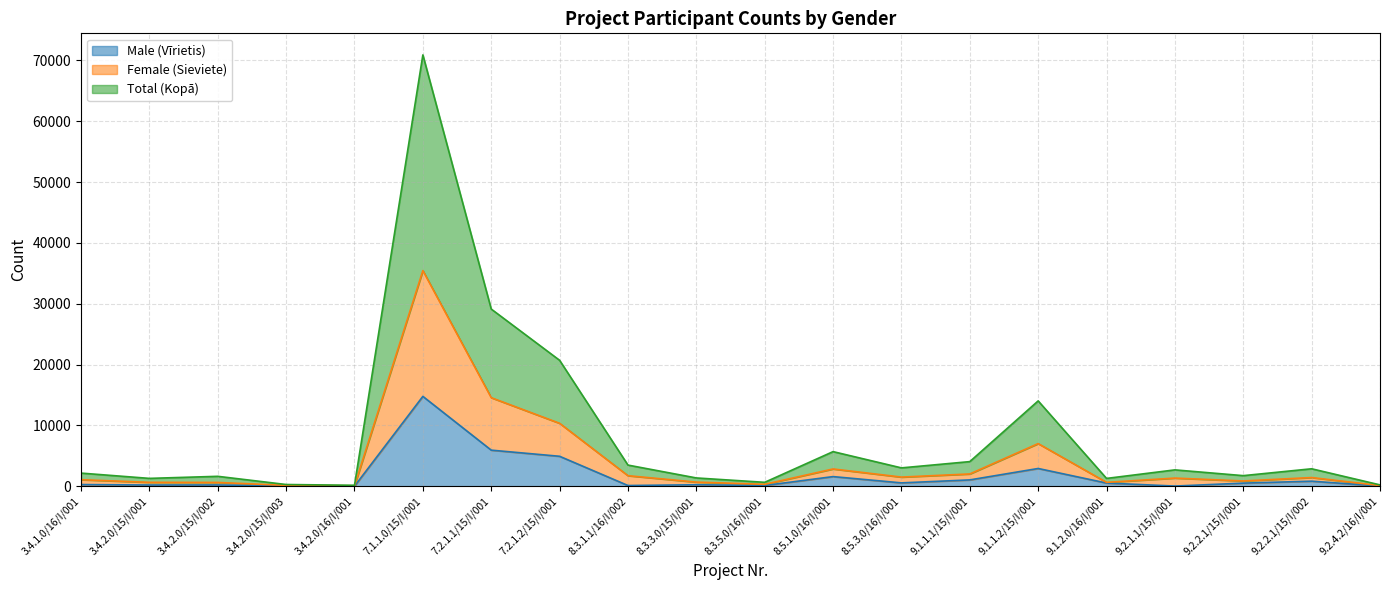

Reading left to right, extract all data points from this chart.

Male (Vīrietis): 285	209	218	65	17	14780	5941	4932	127	253	132	1593	561	1050	2927	532	36	521	840	38
Female (Sieviete): 1084	650	631	146	83	35459	14568	10356	1743	686	326	2849	1513	2029	7019	647	1349	875	1439	115
Total (Kopā): 2168	1300	1639	292	166	70918	29136	20713	3486	1372	652	5698	3026	4058	14038	1294	2698	1750	2878	230